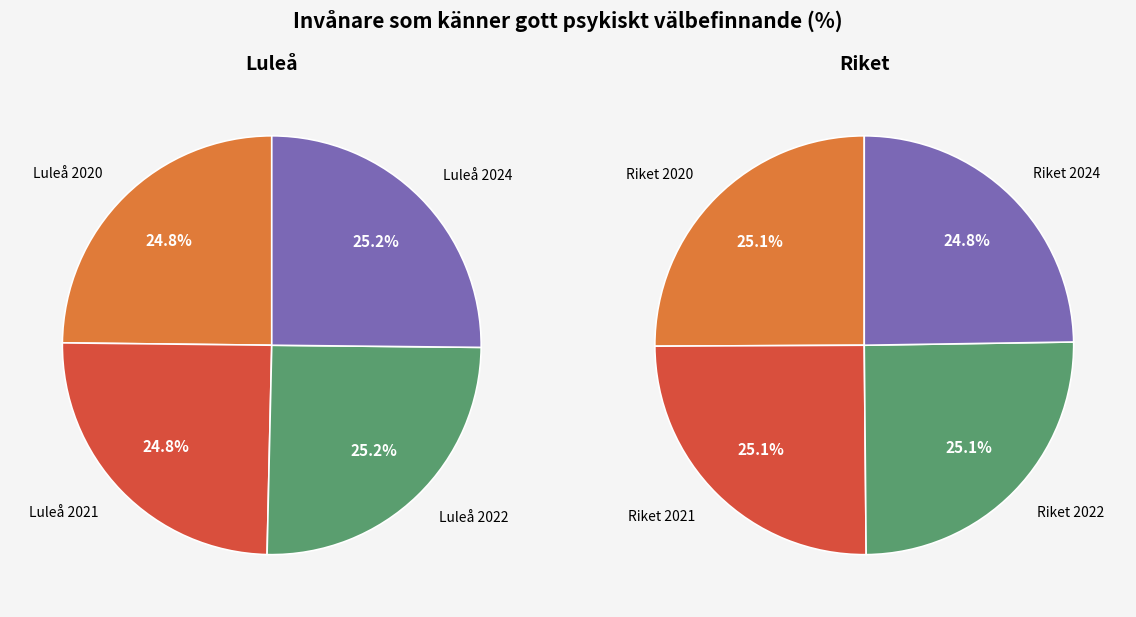

Rank the series at 2022 from lowest to highest value.

Riket, Luleå